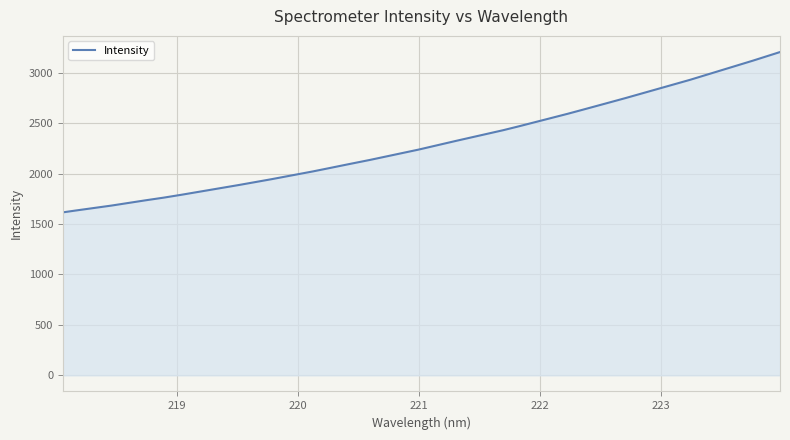

What is the greatest value displayed?

3204.1